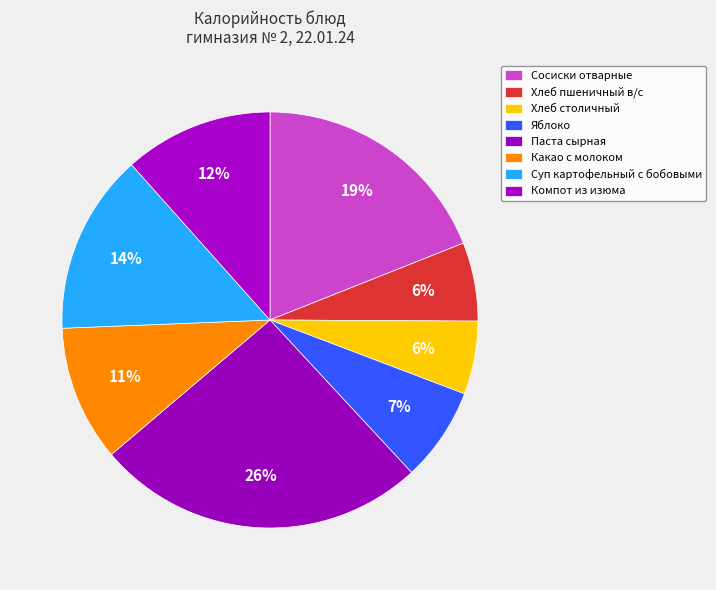

How many segments does this pie chart have?

8